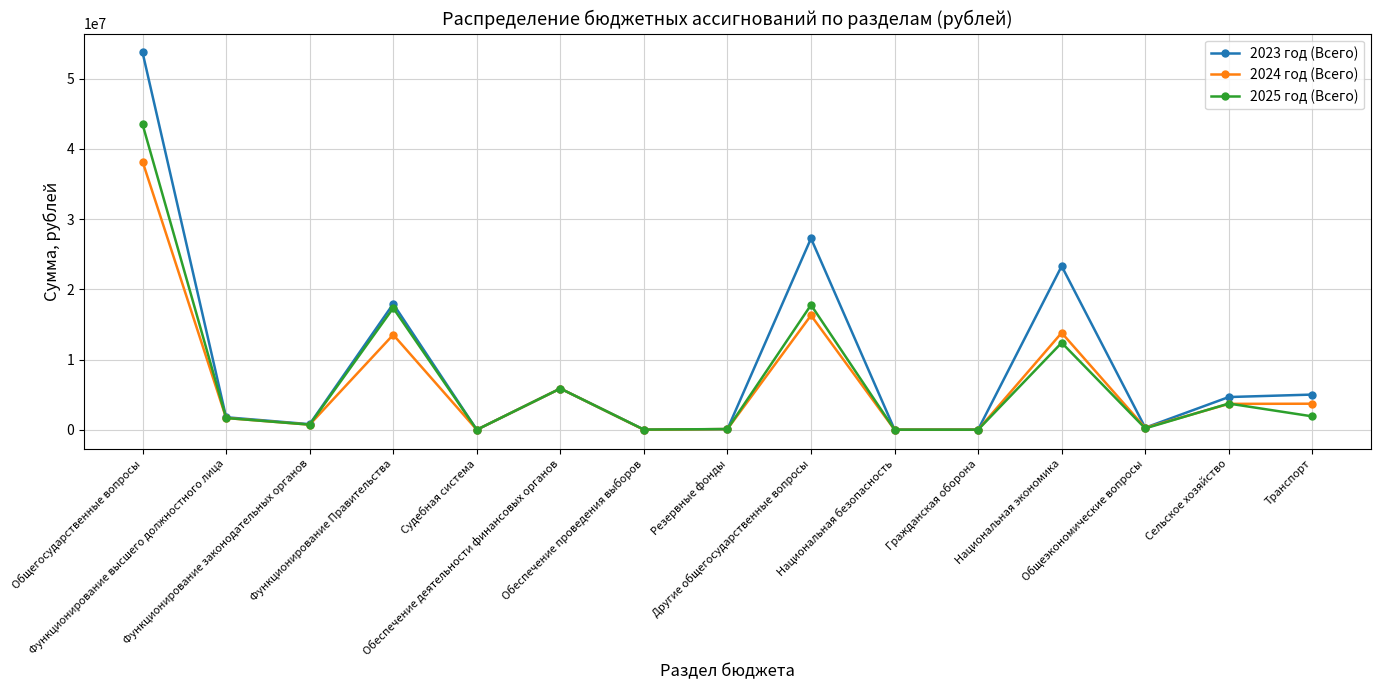

At which category is the sum across all series the highest?

Общегосударственные вопросы